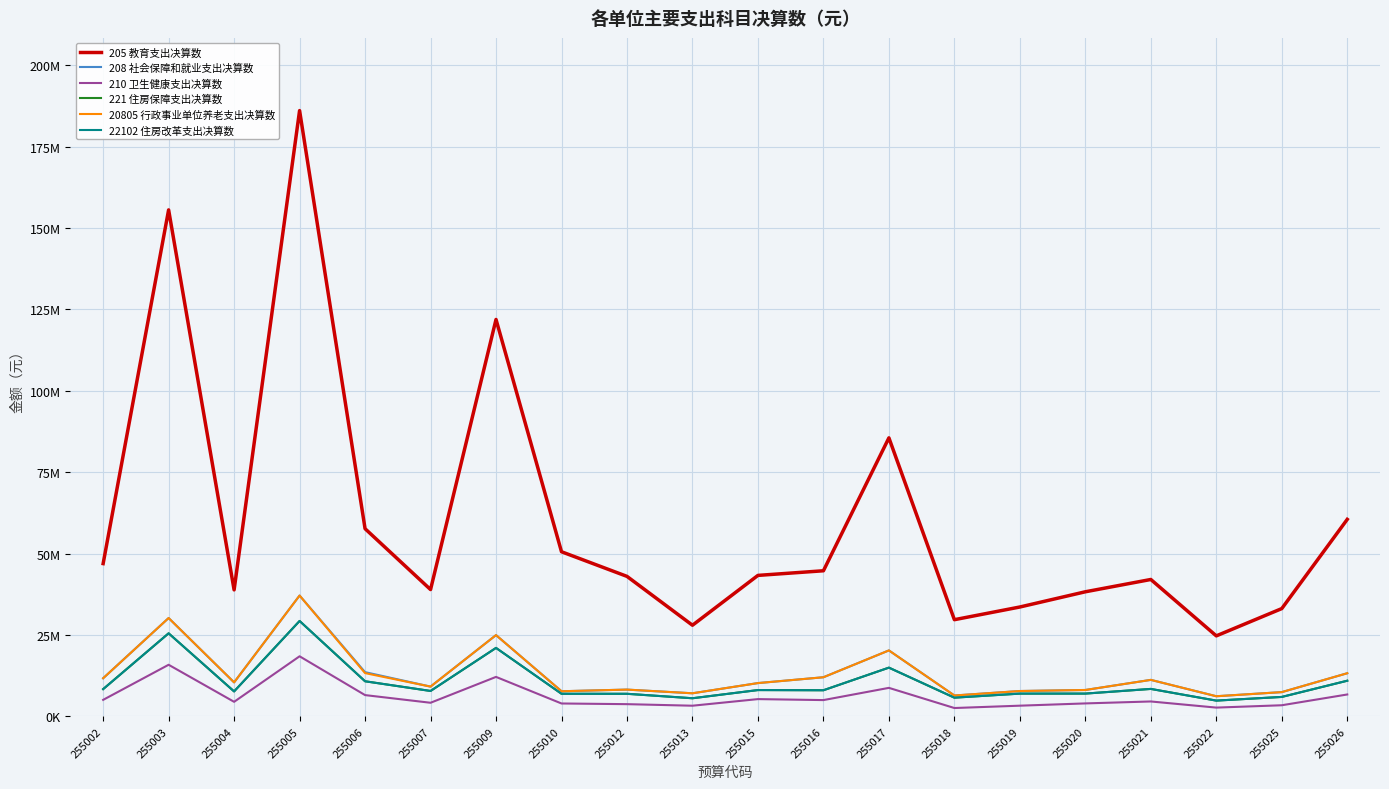

At which category does the chart reach its peak across all series?

255005